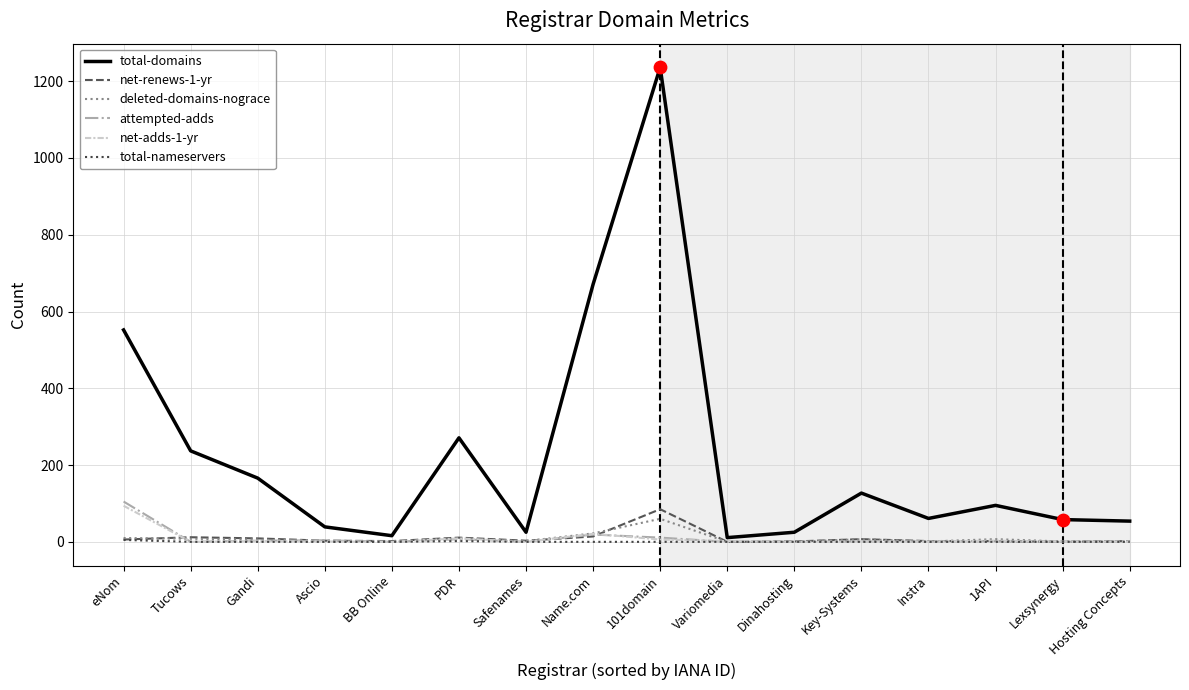

At how many categories does at least one series exceed 464?

3